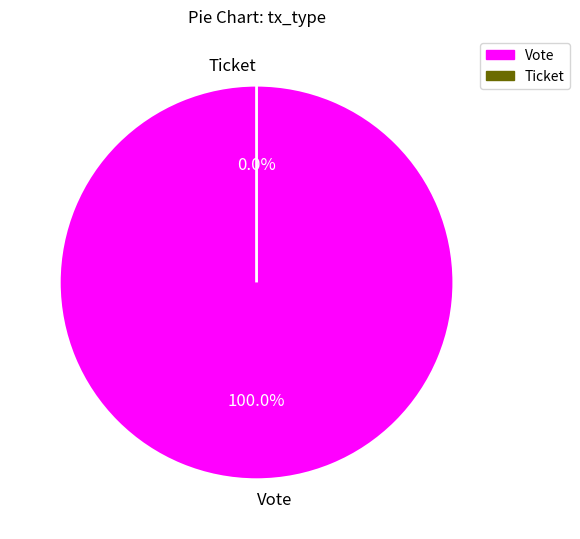

Does any single category account for the majority?

Yes